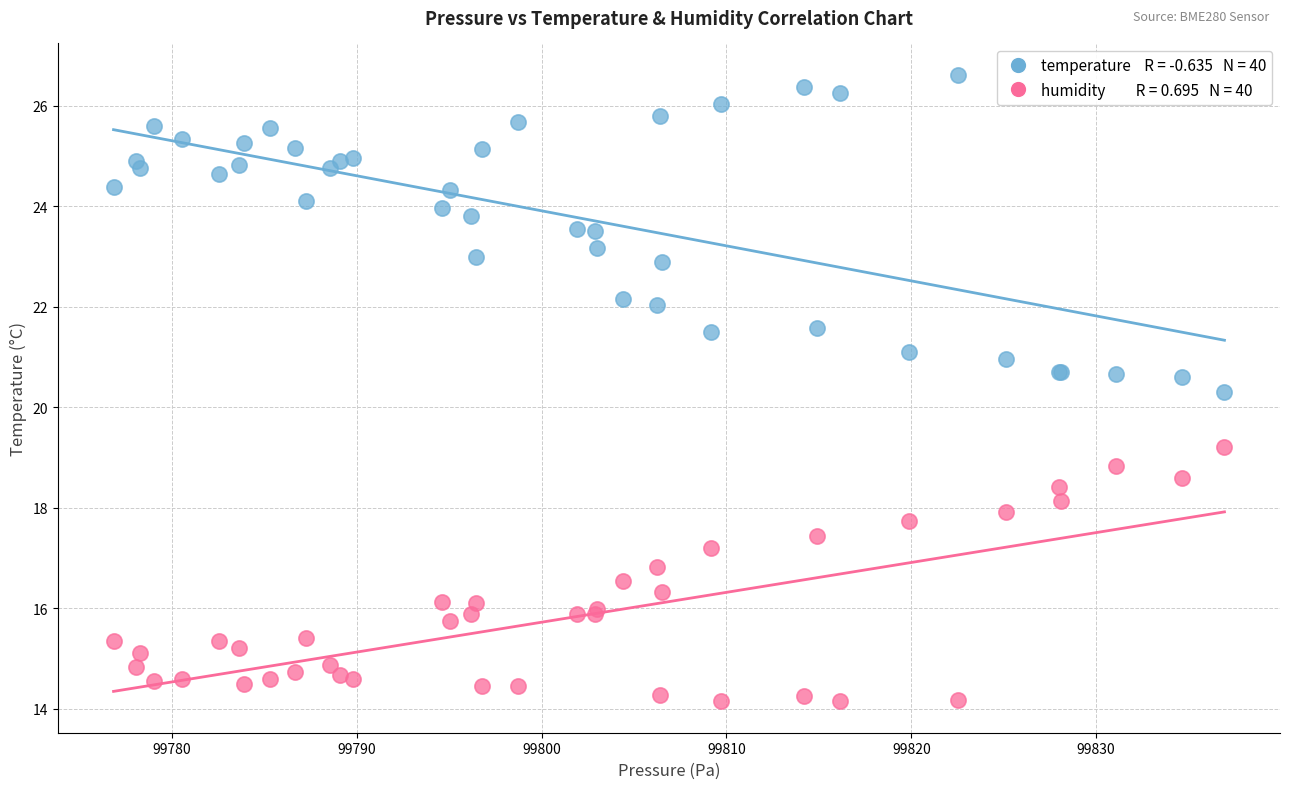

Across all series, what Y value is closest to 20?

20.3